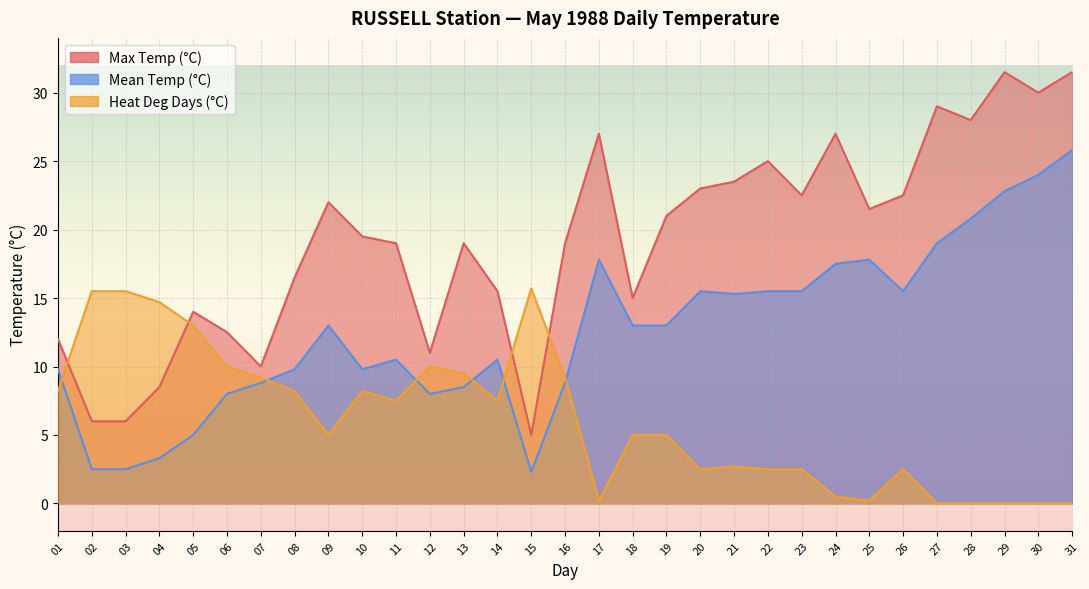

The Max Temp (°C) series shows 15.0 at 18. True or false?

True